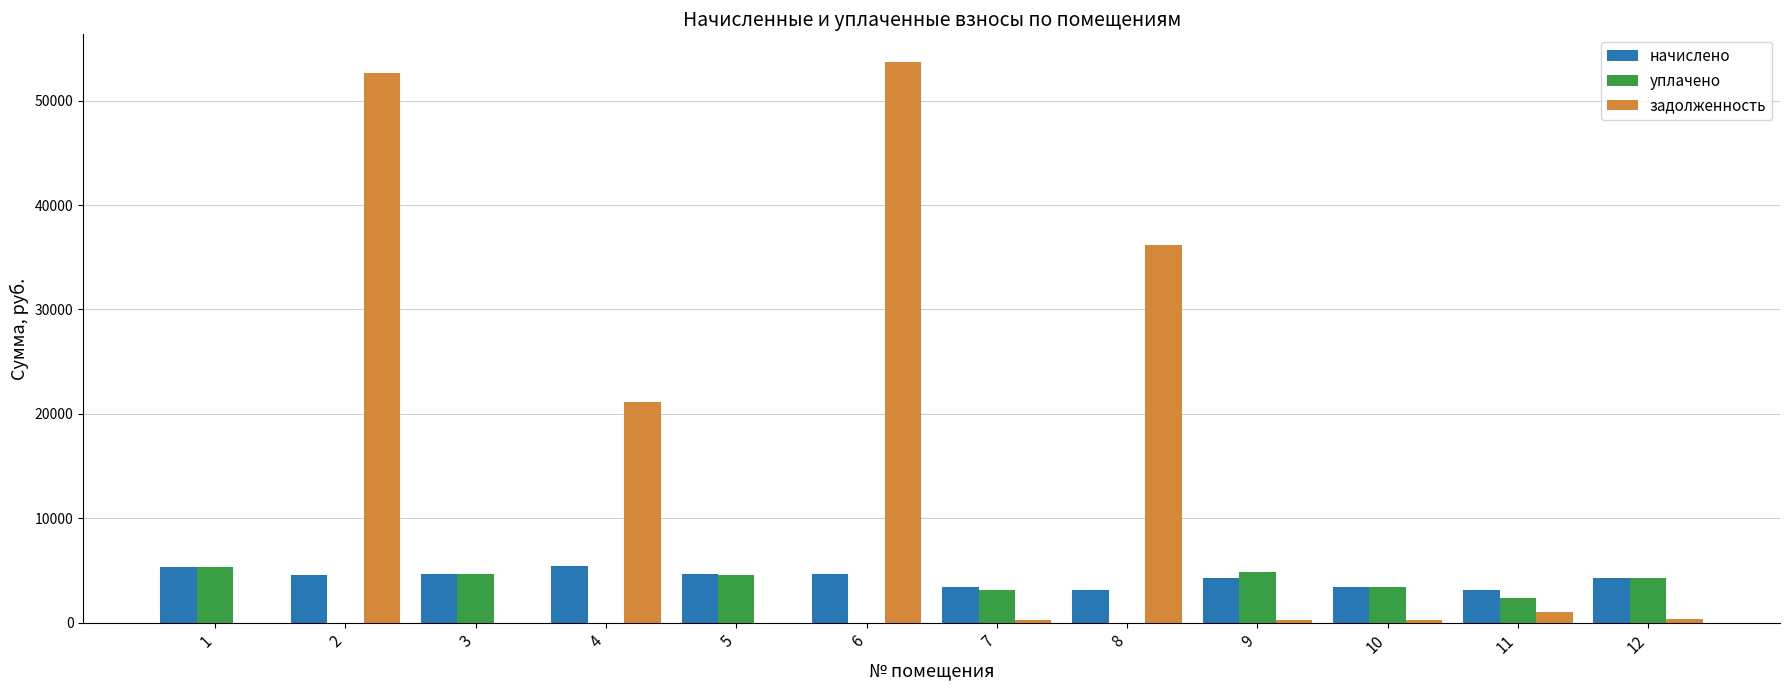

True or false: начислено has a value of 3128.8 at 11.

True